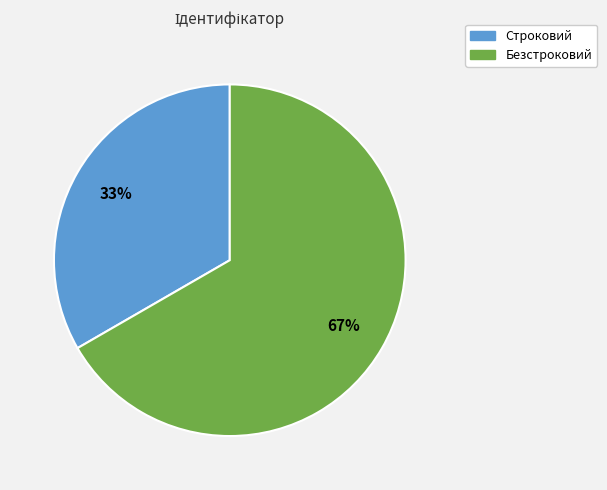

Is it true that Строковий is 24% of the pie?

False